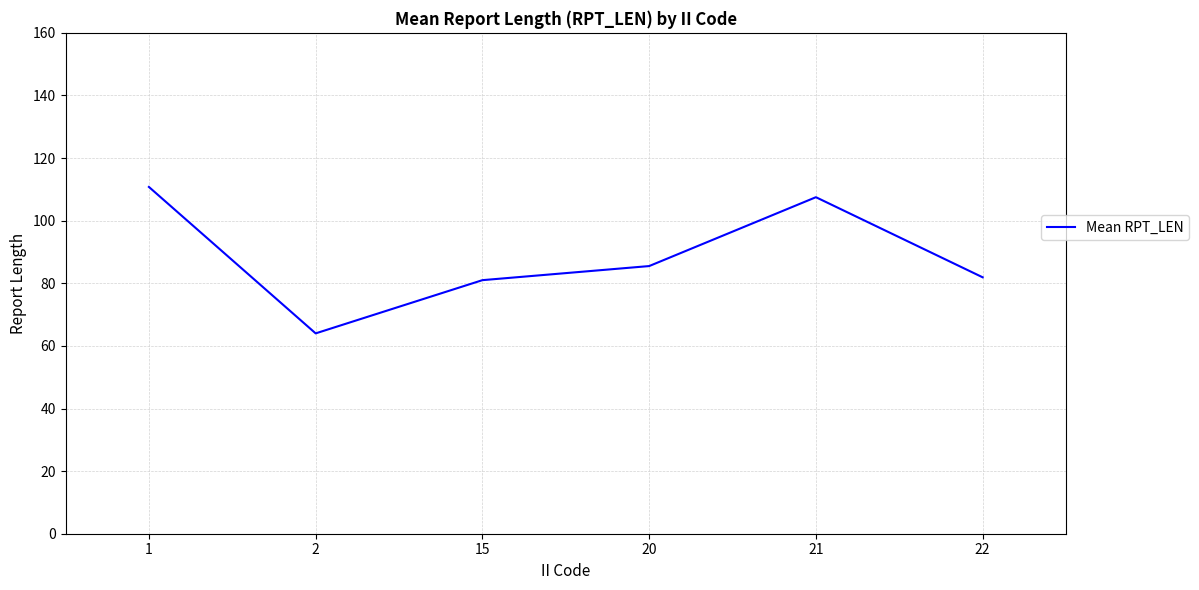

What is the sum of the values at 1 and 2?

174.8